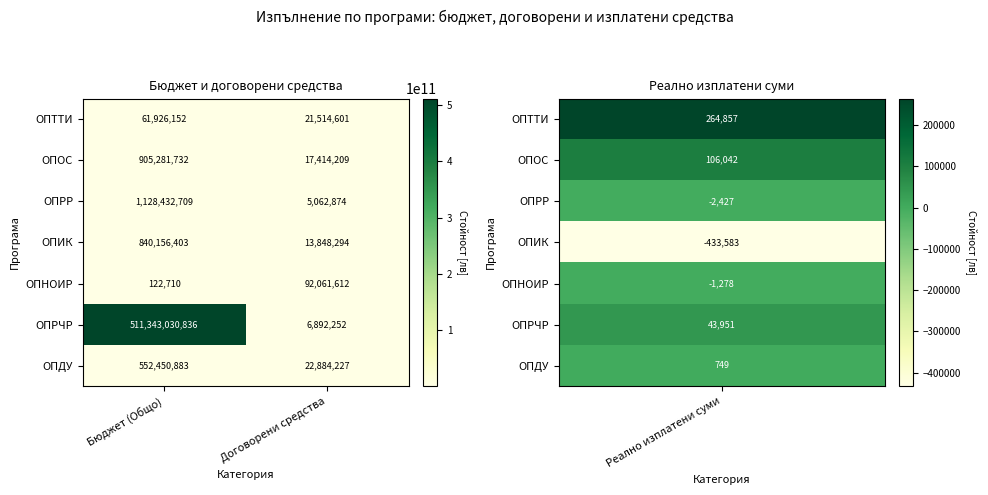

Reading left to right, extract all data points from this chart.

ОПТТИ: Бюджет (Общо)=61926152	Договорени средства=21514601
ОПОС: Бюджет (Общо)=905281732	Договорени средства=17414209
ОПРР: Бюджет (Общо)=1128432709	Договорени средства=5062874
ОПИК: Бюджет (Общо)=840156403	Договорени средства=13848294
ОПНОИР: Бюджет (Общо)=122710	Договорени средства=92061612
ОПРЧР: Бюджет (Общо)=511343030836	Договорени средства=6892252
ОПДУ: Бюджет (Общо)=552450883	Договорени средства=22884227